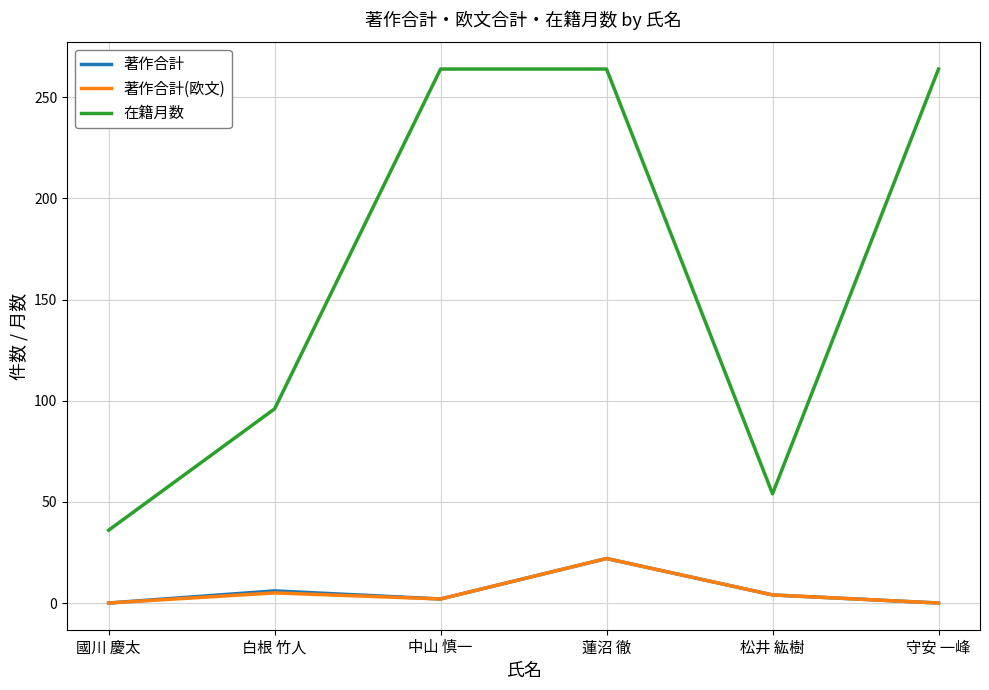

How many lines are shown in the chart?

3